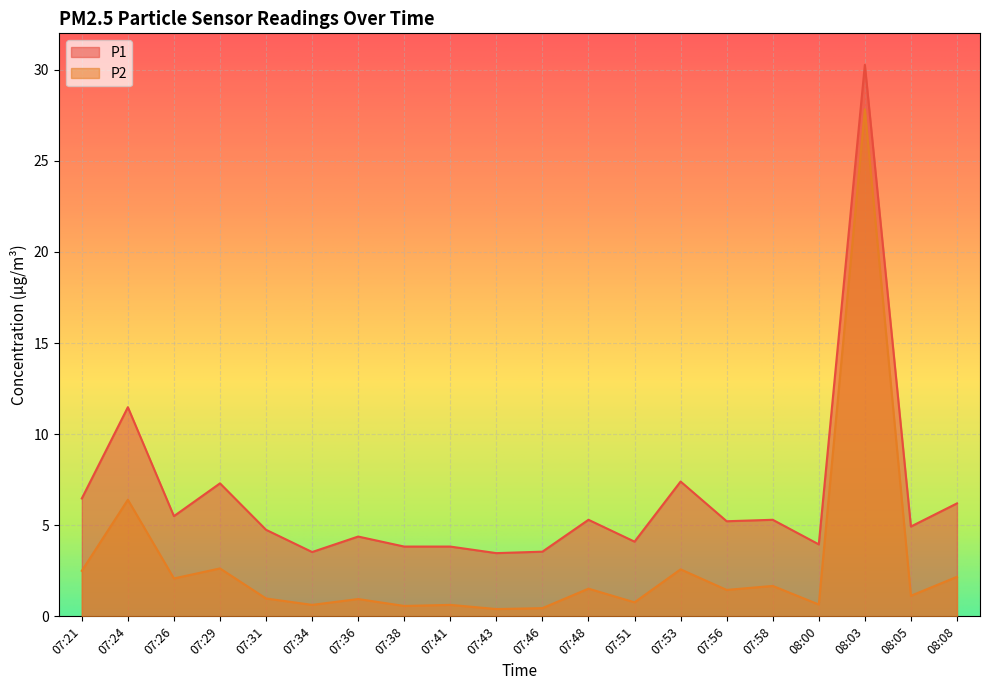

Reading left to right, what are all the values shown in this chart?

P1: 6.5	11.5	5.5	7.3	4.8	3.5	4.4	3.8	3.8	3.5	3.5	5.3	4.1	7.4	5.2	5.3	4.0	30.3	4.9	6.2
P2: 2.5	6.4	2.1	2.6	1.0	0.6	0.9	0.6	0.6	0.4	0.5	1.5	0.8	2.6	1.4	1.7	0.7	27.8	1.1	2.2